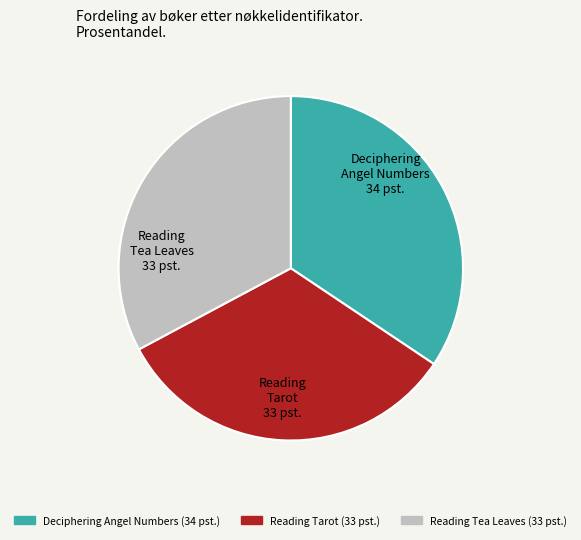

The Reading Tarot slice represents 33% of the pie. True or false?

True